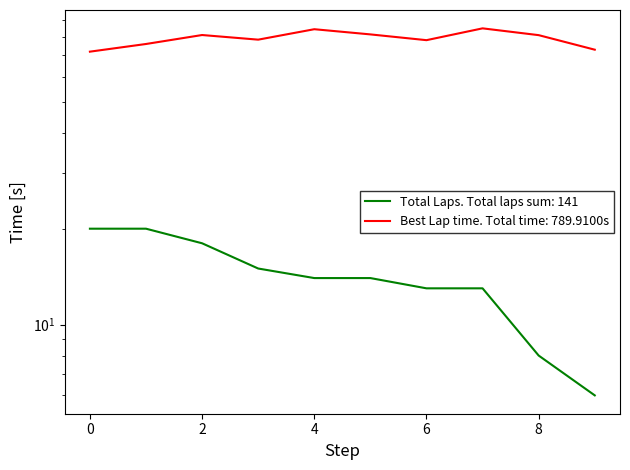

True or false: Total Laps and Best Lap time cross at least once.

False